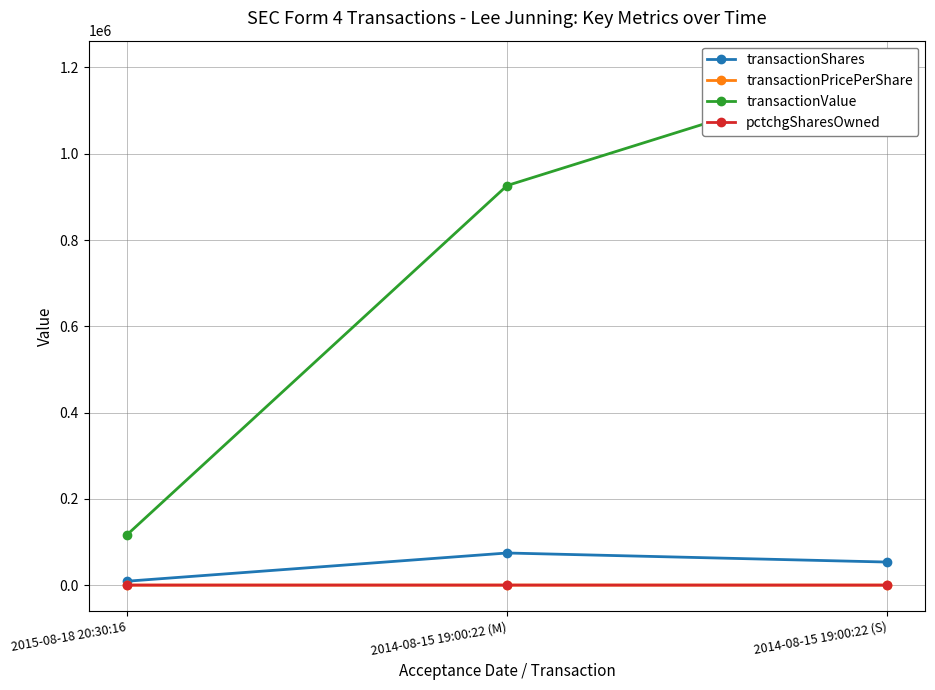

What is the label of the 2nd point from the right?

2014-08-15 19:00:22 (M)